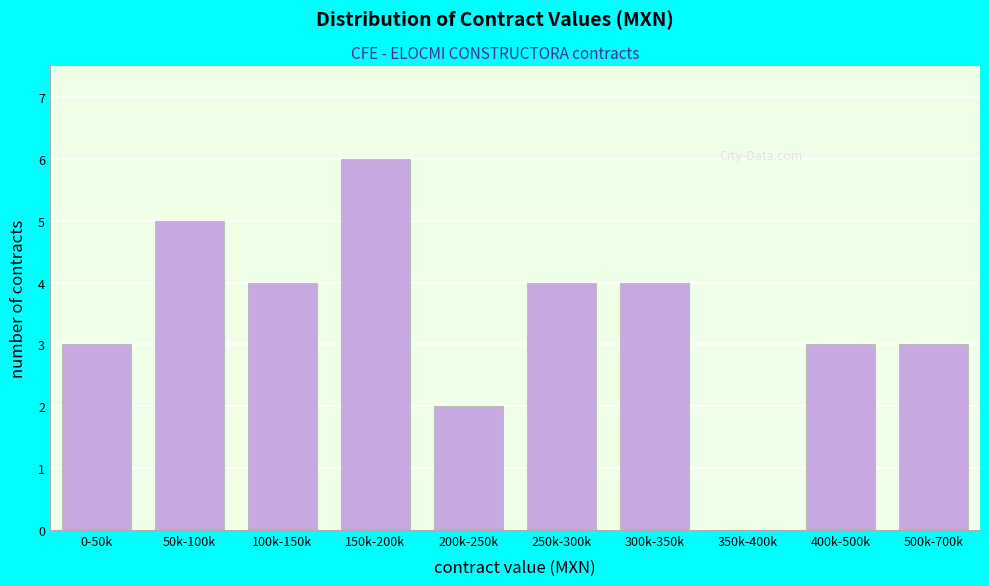

Reading left to right, transcribe all the data shown in this chart.

0-50k=3	50k-100k=5	100k-150k=4	150k-200k=6	200k-250k=2	250k-300k=4	300k-350k=4	350k-400k=0	400k-500k=3	500k-700k=3